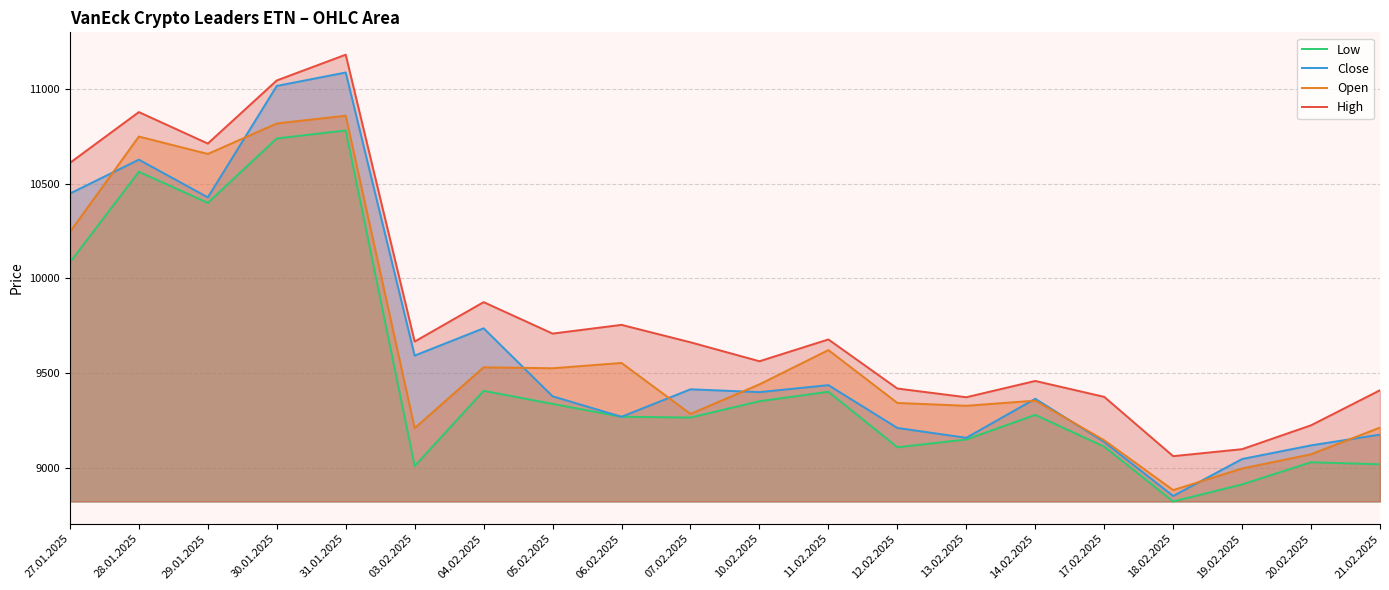

At how many categories does at least one series exceed 9790?

6